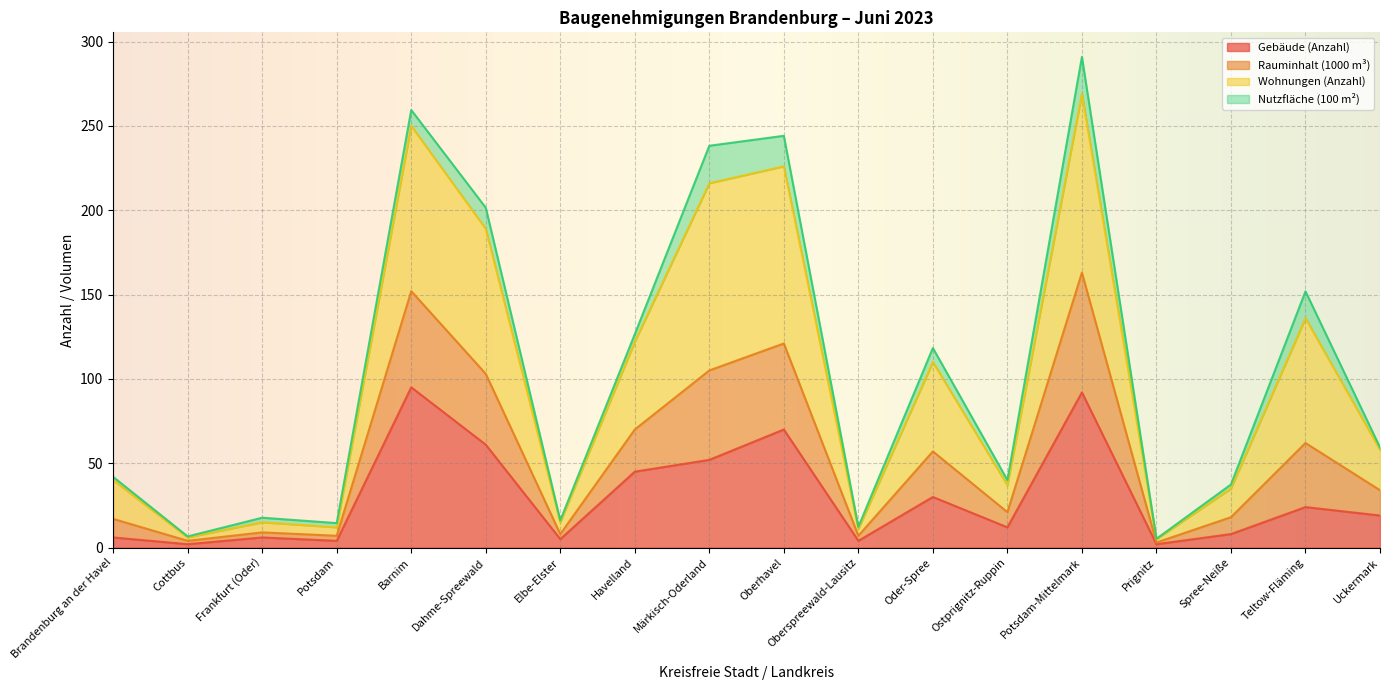

Where does the Rauminhalt (1000 m³) series first go above 59?

Barnim